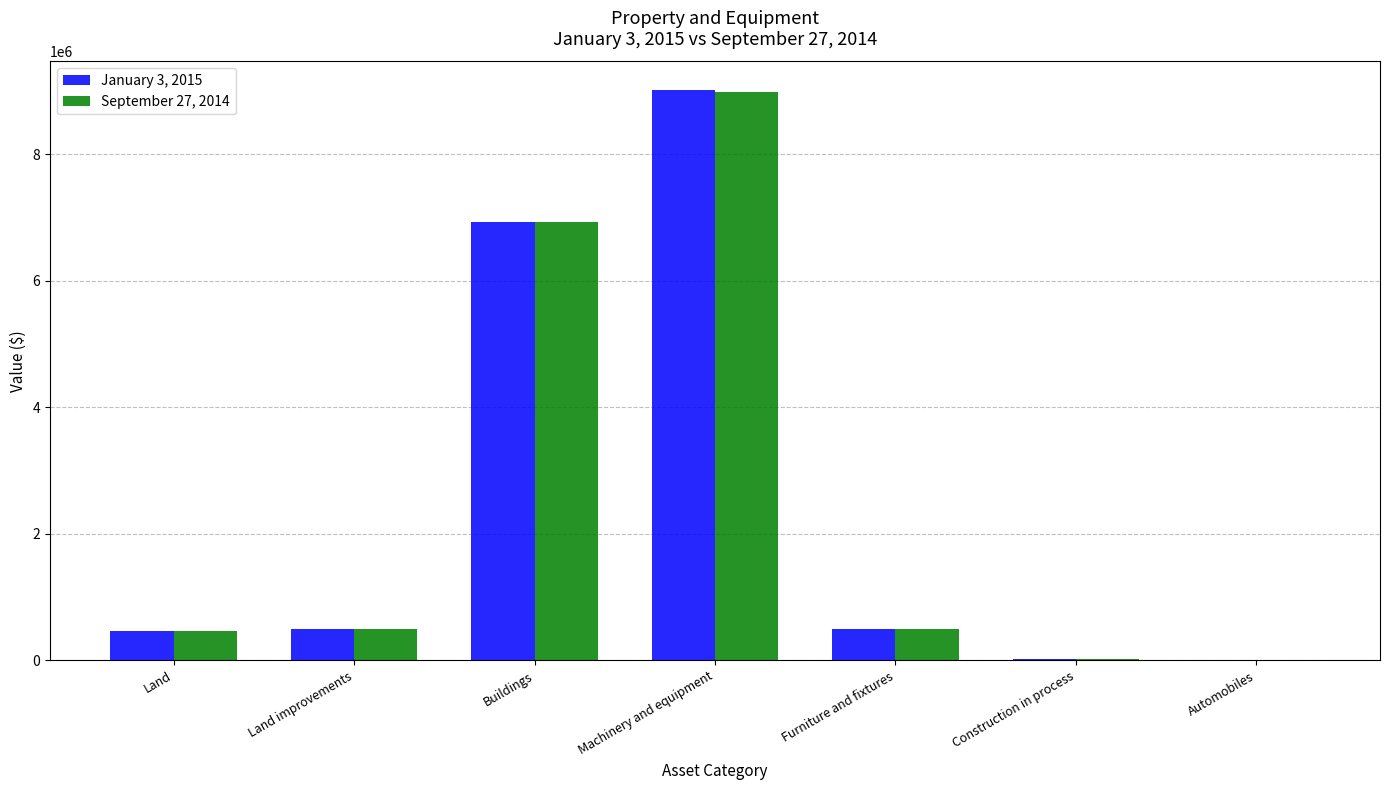

What is the greatest value displayed?

9013596